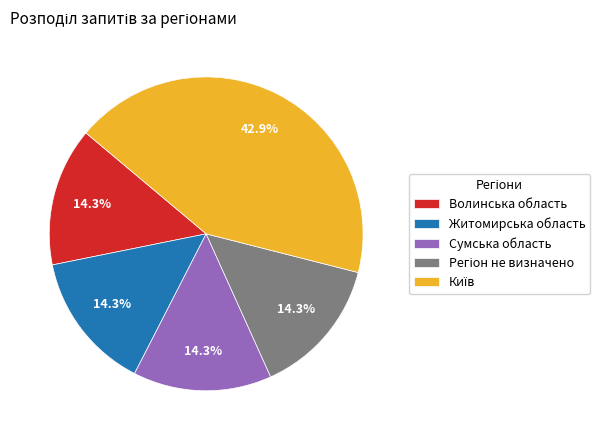

Does Сумська область account for over 50% of the chart?

No